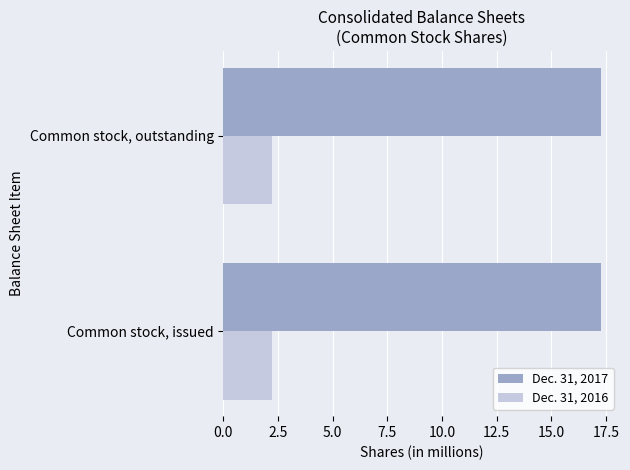

Which series has the largest total across all categories?

Dec. 31, 2017